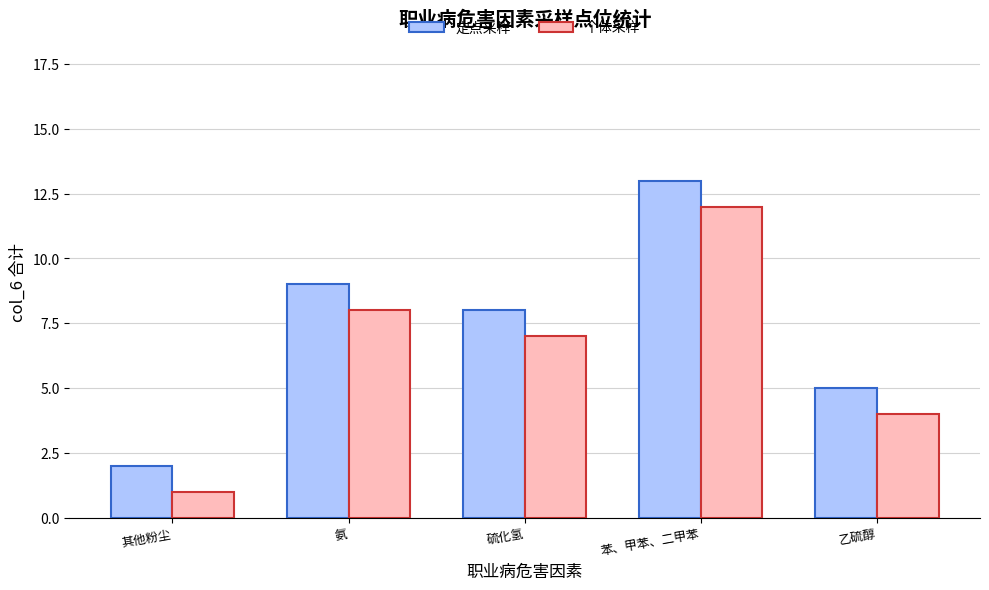

What is the minimum value shown in the chart?

1